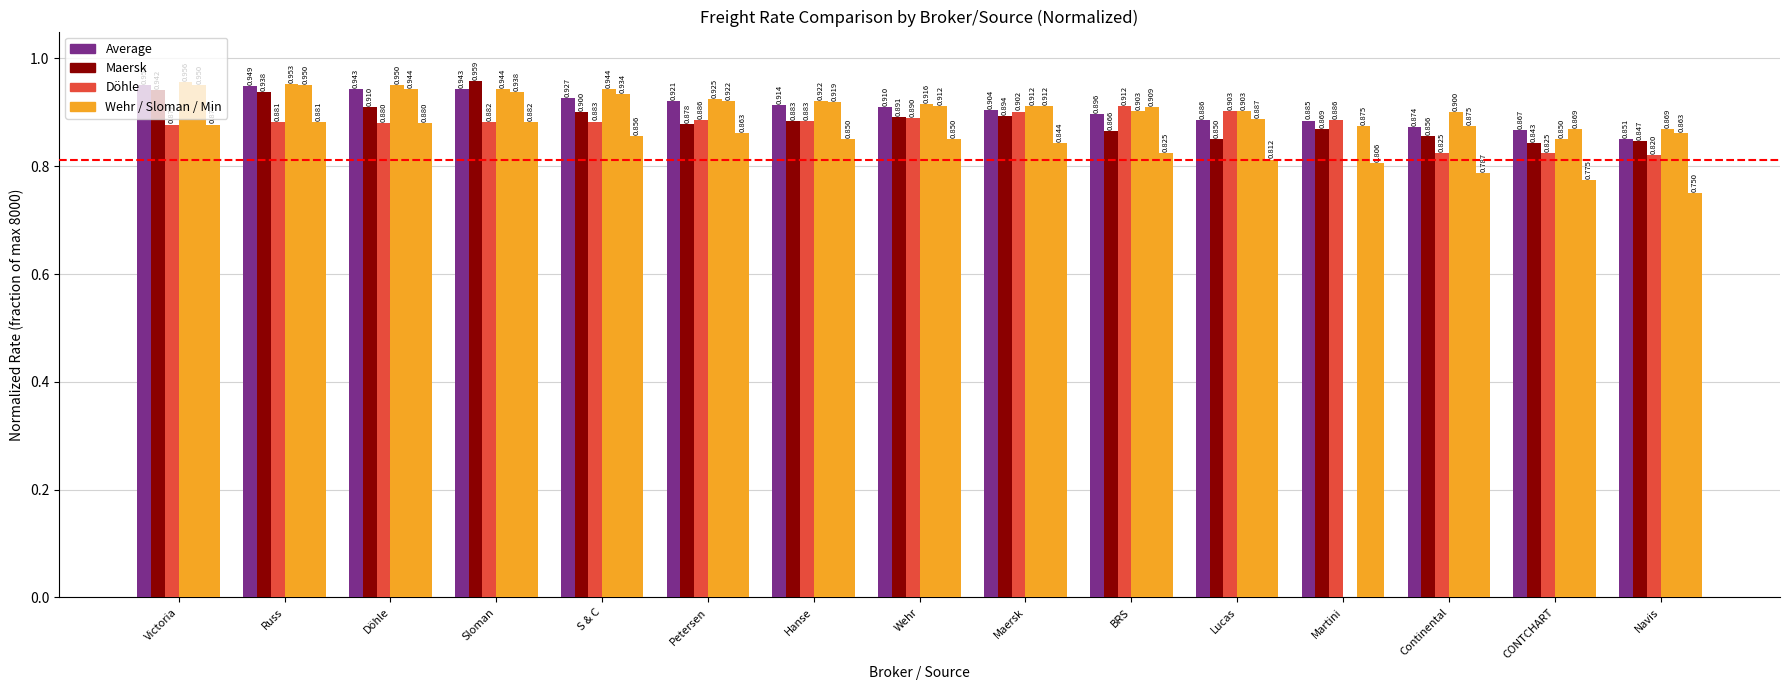

Reading left to right, extract all data points from this chart.

Average: 1.0	0.9	0.9	0.9	0.9	0.9	0.9	0.9	0.9	0.9	0.9	0.9	0.9	0.9	0.9
Maersk: 0.9	0.9	0.9	1.0	0.9	0.9	0.9	0.9	0.9	0.9	0.8	0.9	0.9	0.8	0.8
Döhle: 0.9	0.9	0.9	0.9	0.9	0.9	0.9	0.9	0.9	0.9	0.9	0.9	0.8	0.8	0.8
Wehr: 1.0	1.0	0.9	0.9	0.9	0.9	0.9	0.9	0.9	0.9	0.9	0.0	0.9	0.8	0.9
Sloman: 0.9	0.9	0.9	0.9	0.9	0.9	0.9	0.9	0.9	0.9	0.9	0.9	0.9	0.9	0.9
Min: 0.9	0.9	0.9	0.9	0.9	0.9	0.8	0.8	0.8	0.8	0.8	0.8	0.8	0.8	0.8